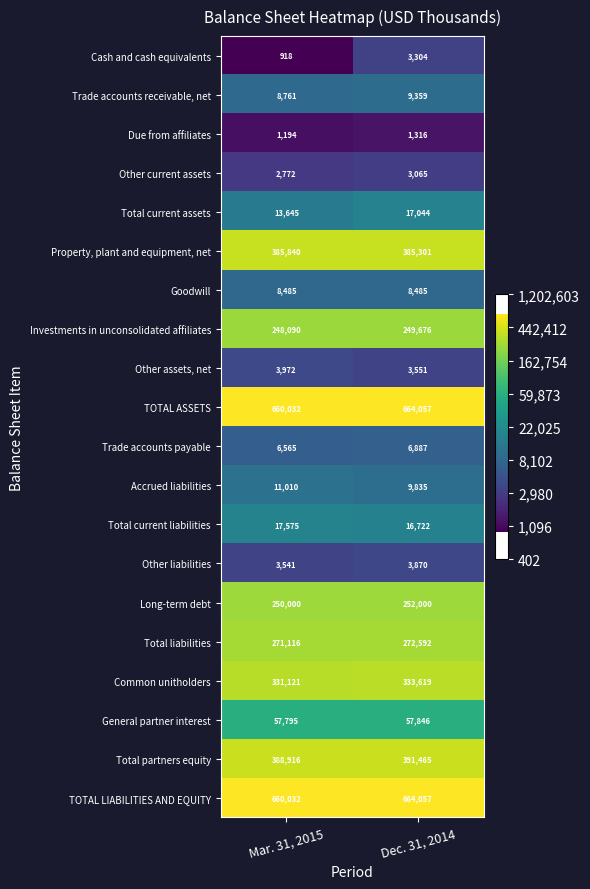

Read the Long-term debt value at Mar. 31, 2015, to the nearest 100.

250000